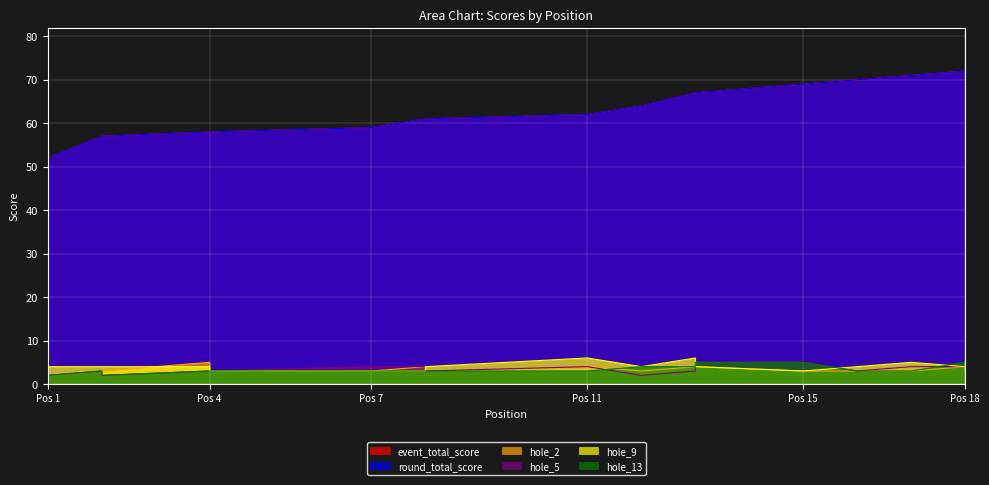

What is the value of the event_total_score point at the 15th from the left?

69